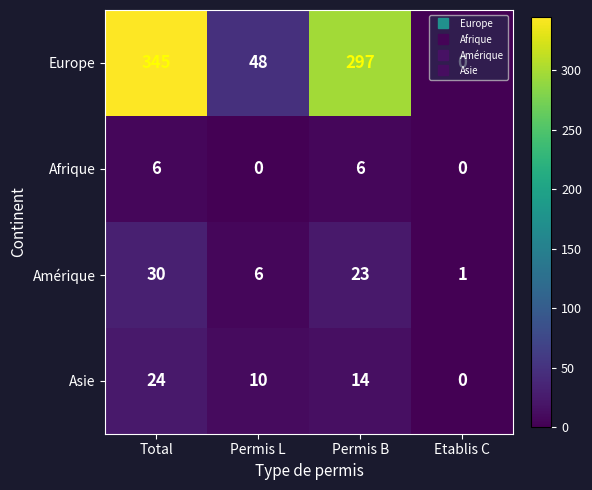

What is the spread (max minus min) of values at Total?

339